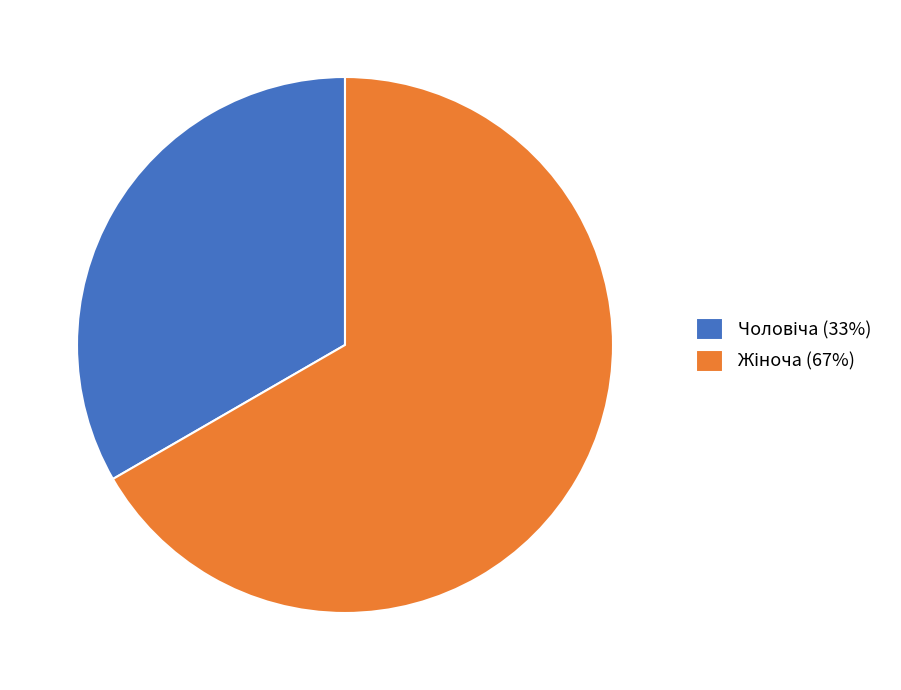

How many segments does this pie chart have?

2